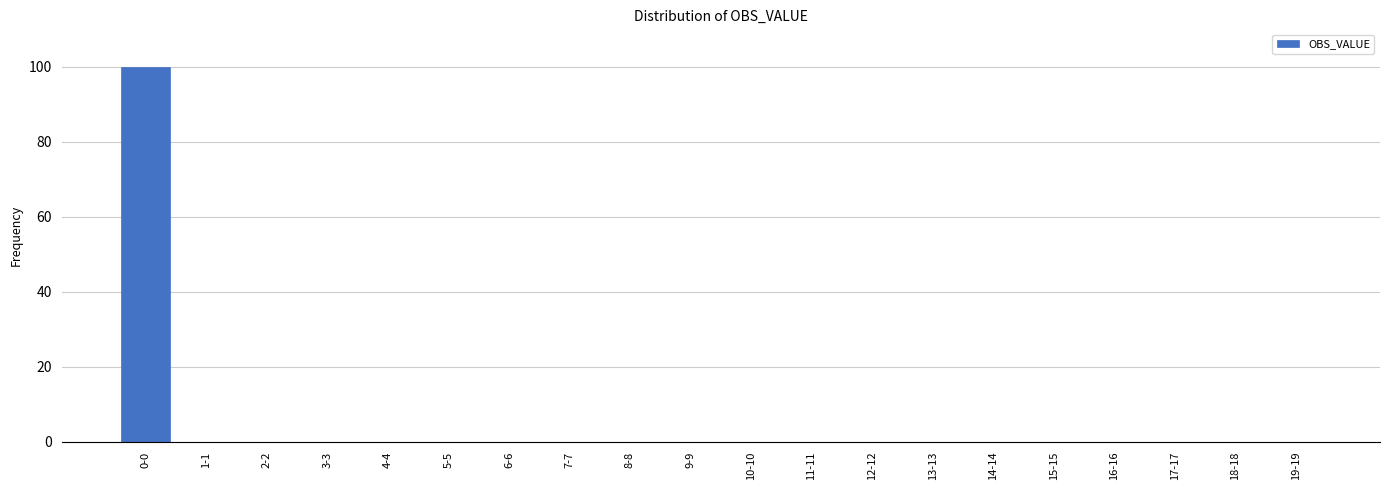

Reading right to left, what are all the values shown in this chart?

19-19=0	18-18=0	17-17=0	16-16=0	15-15=0	14-14=0	13-13=0	12-12=0	11-11=0	10-10=0	9-9=0	8-8=0	7-7=0	6-6=0	5-5=0	4-4=0	3-3=0	2-2=0	1-1=0	0-0=100